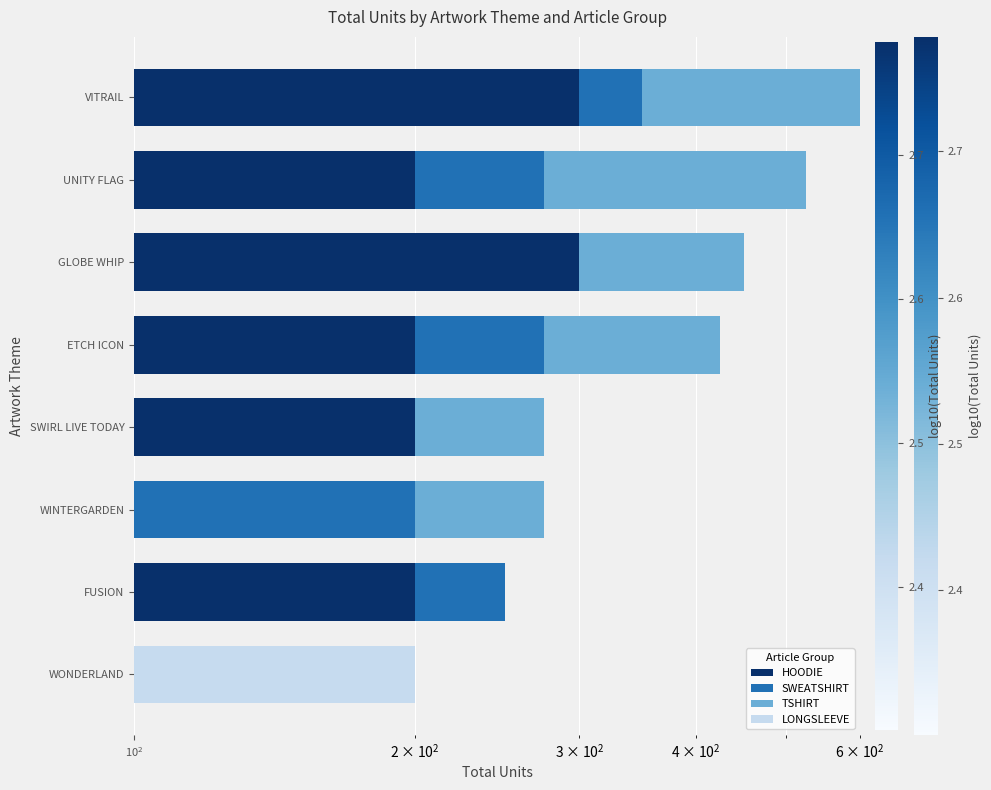

Count the number of categories in the chart.

8